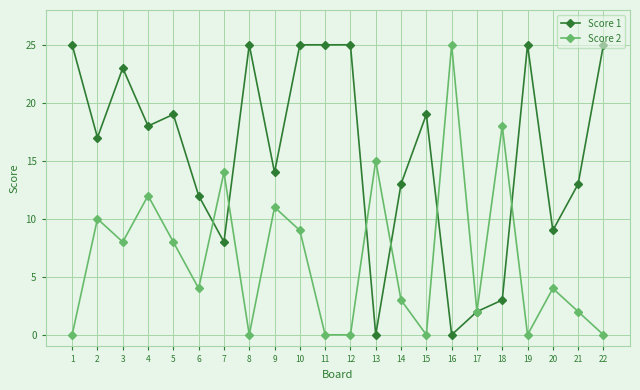

Reading right to left, list all the values displayed in this chart.

Score 1: 22=25	21=13	20=9	19=25	18=3	17=2	16=0	15=19	14=13	13=0	12=25	11=25	10=25	9=14	8=25	7=8	6=12	5=19	4=18	3=23	2=17	1=25
Score 2: 22=0	21=2	20=4	19=0	18=18	17=2	16=25	15=0	14=3	13=15	12=0	11=0	10=9	9=11	8=0	7=14	6=4	5=8	4=12	3=8	2=10	1=0